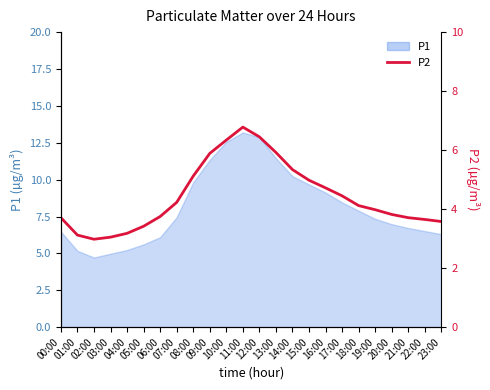

What is the ratio of the value at 17:00 to the value at 23:00?

1.2